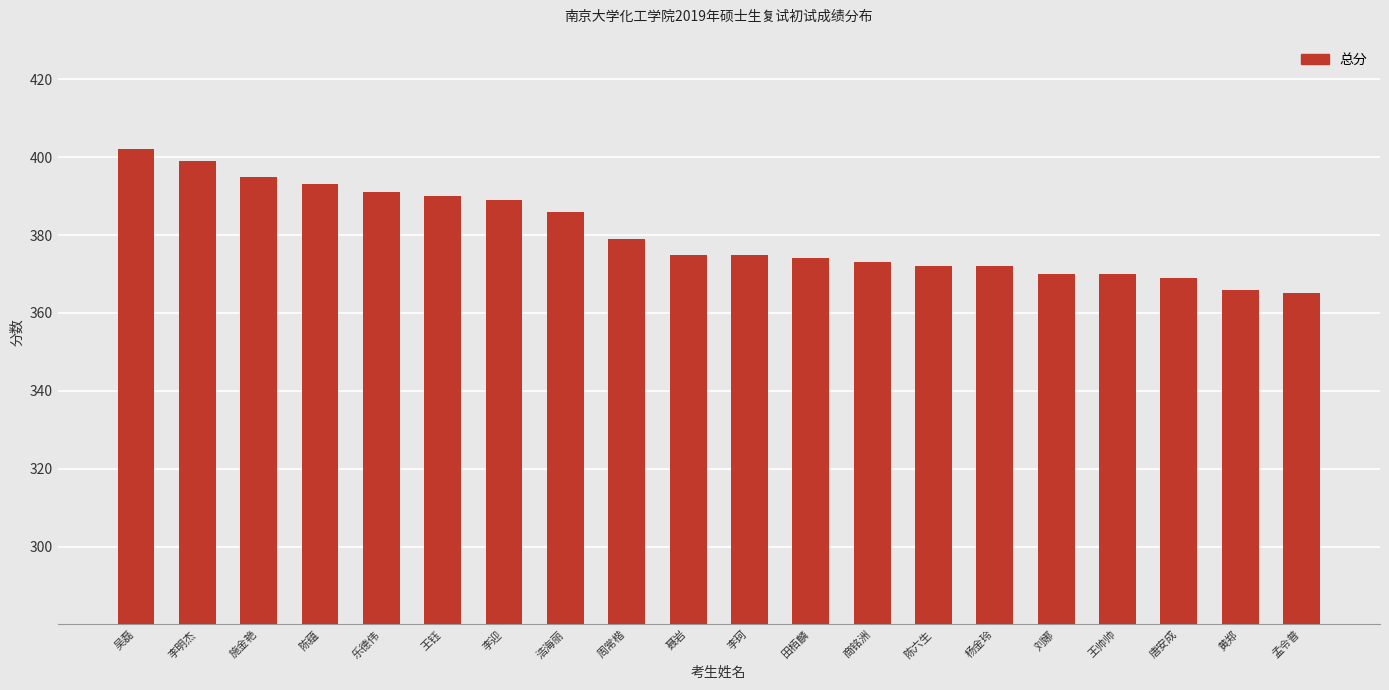

Reading left to right, what are all the values shown in this chart?

402	399	395	393	391	390	389	386	379	375	375	374	373	372	372	370	370	369	366	365